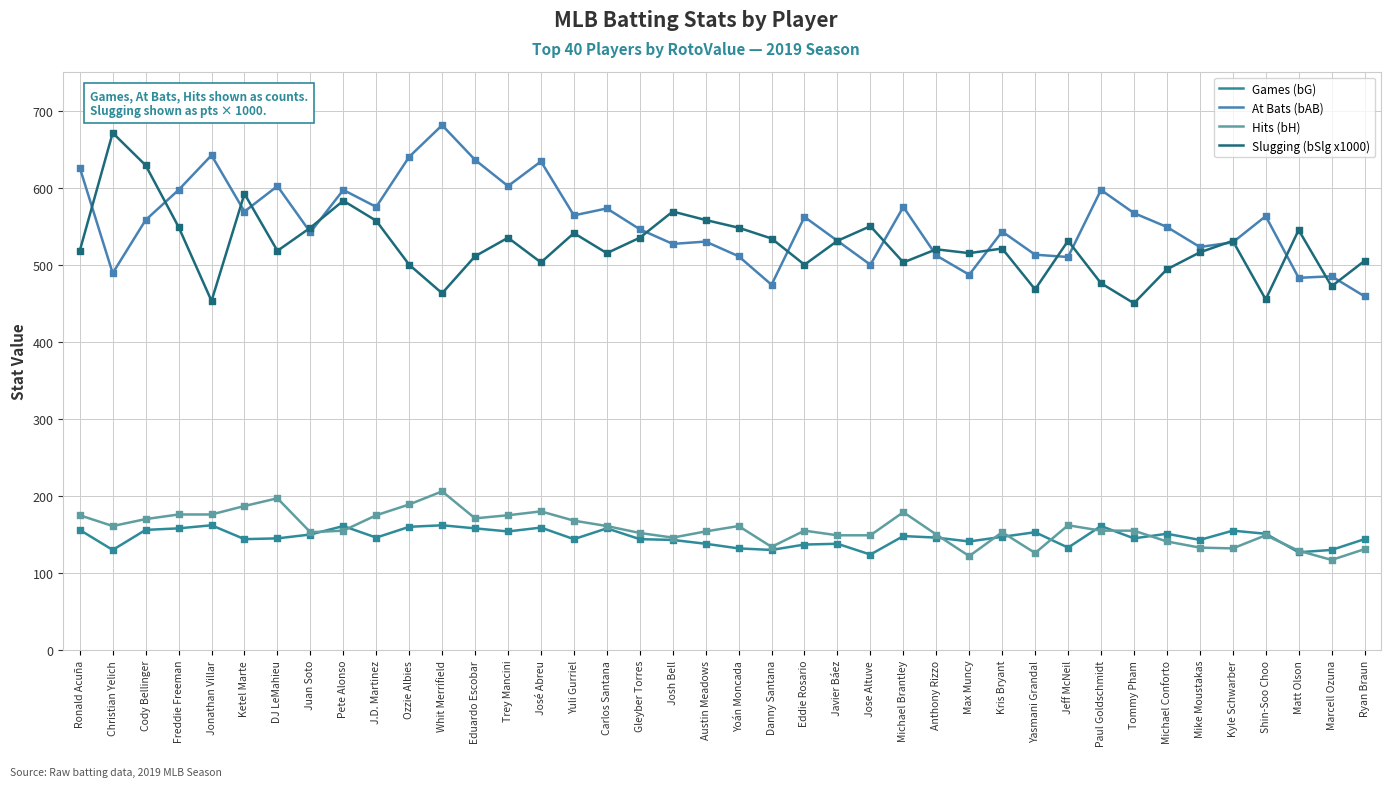

At how many categories does at least one series exceed 427?

40